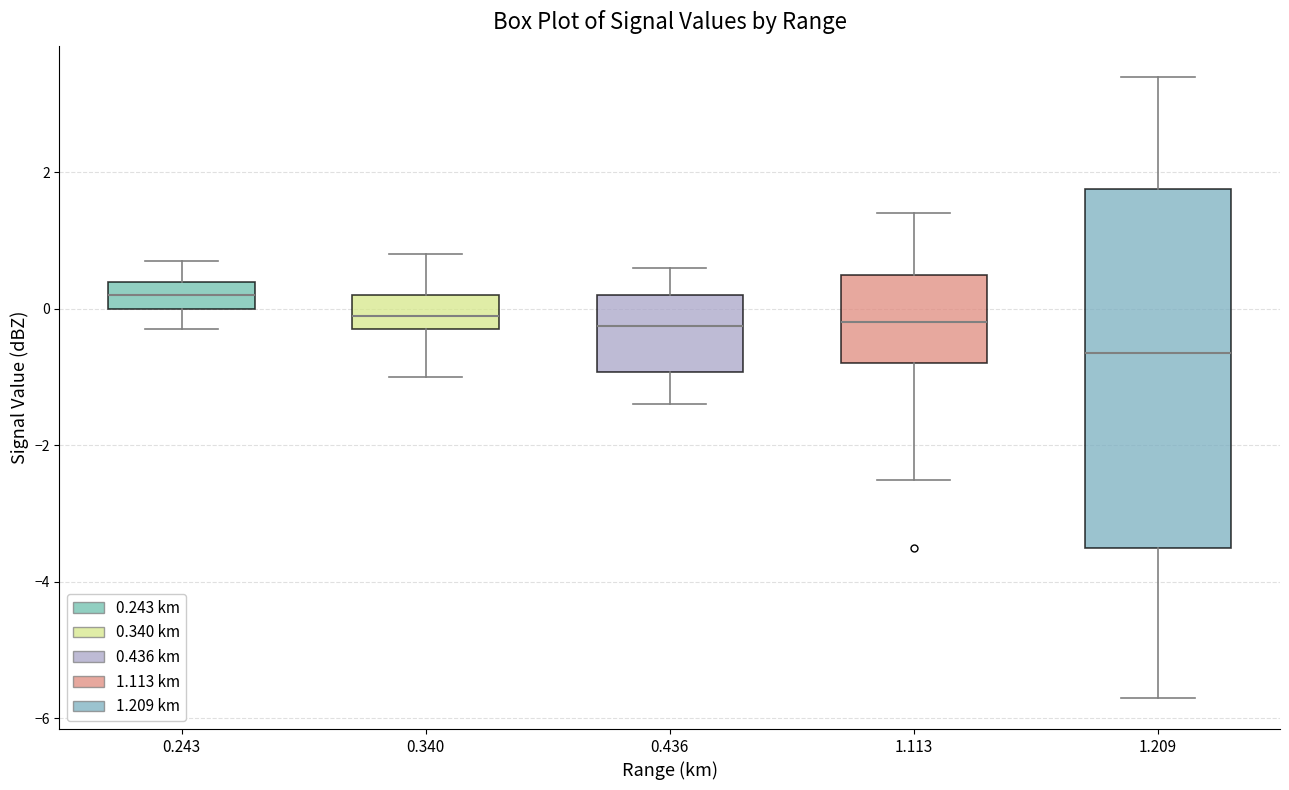

Where is the lower edge of the box at x = 1.113 on the y-axis? The values are not printed on the chart, so give them approximately, as read against the axis.

-0.8